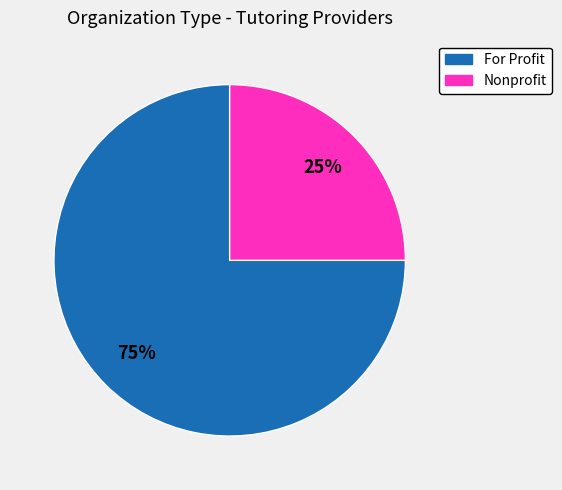

Approximately how many times larger is the value at Nonprofit compared to For Profit?

0.3